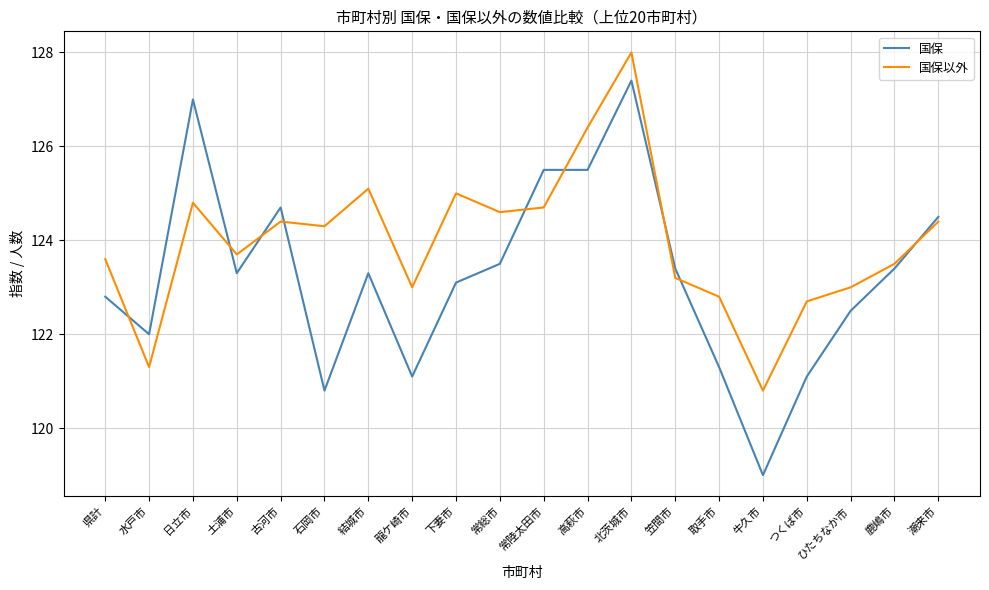

List the series in order of their peak value, highest first.

国保以外, 国保